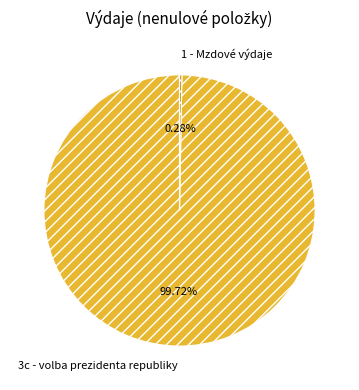

True or false: 1 - Mzdové výdaje accounts for 0% of the total.

True